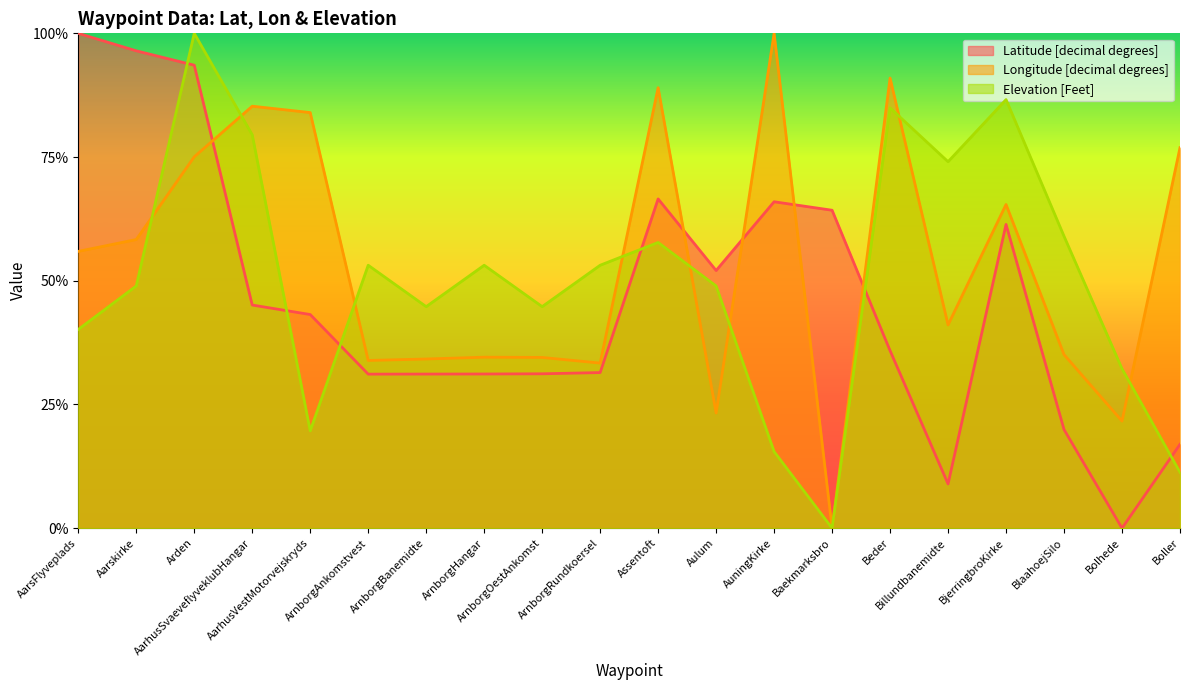

What is the average value of the Elevation [Feet] series?

0.5